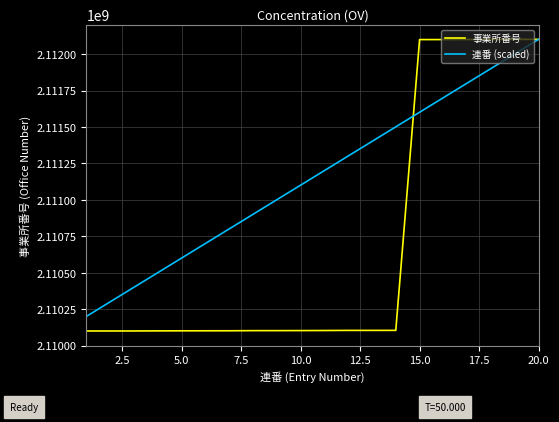

What is the minimum value shown in the chart?

2110100043.0